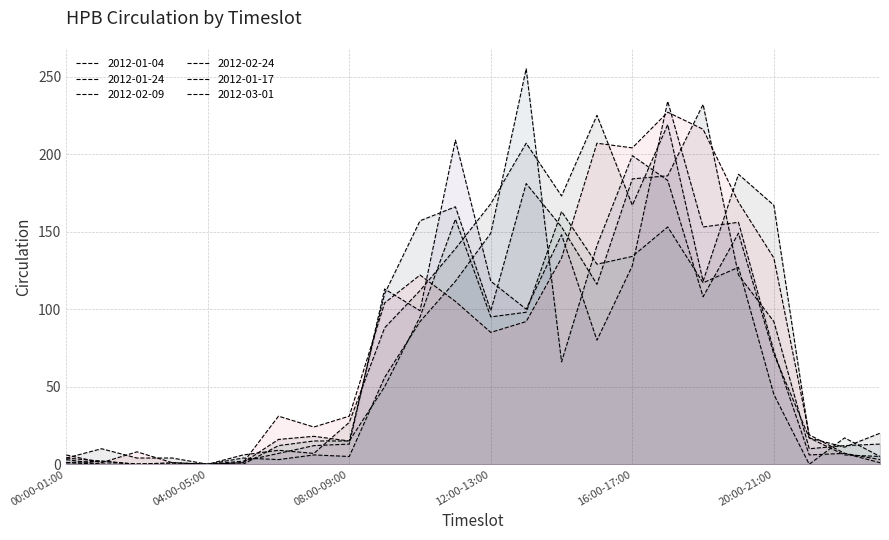

How many interior local valleys does the 2012-01-04 series have?

6